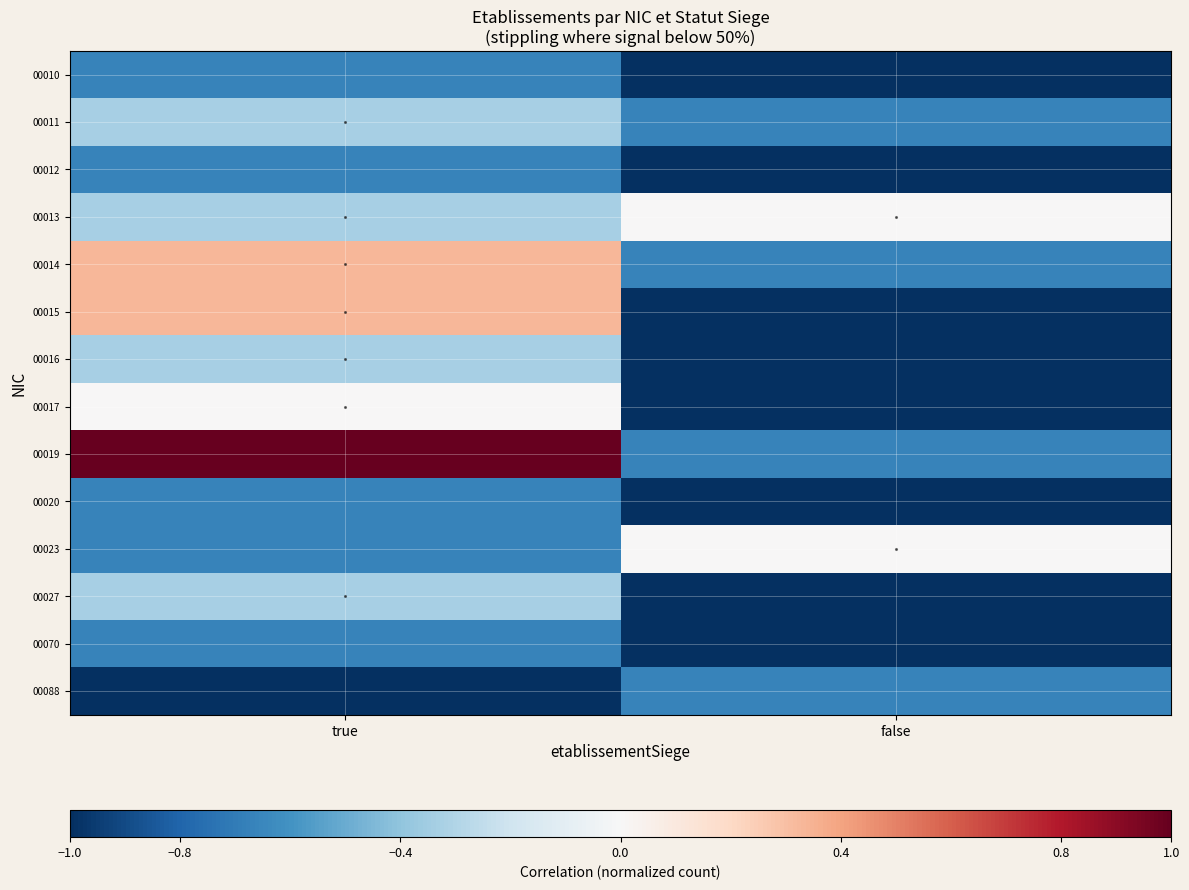

What is the total value across all series at true?

-4.0